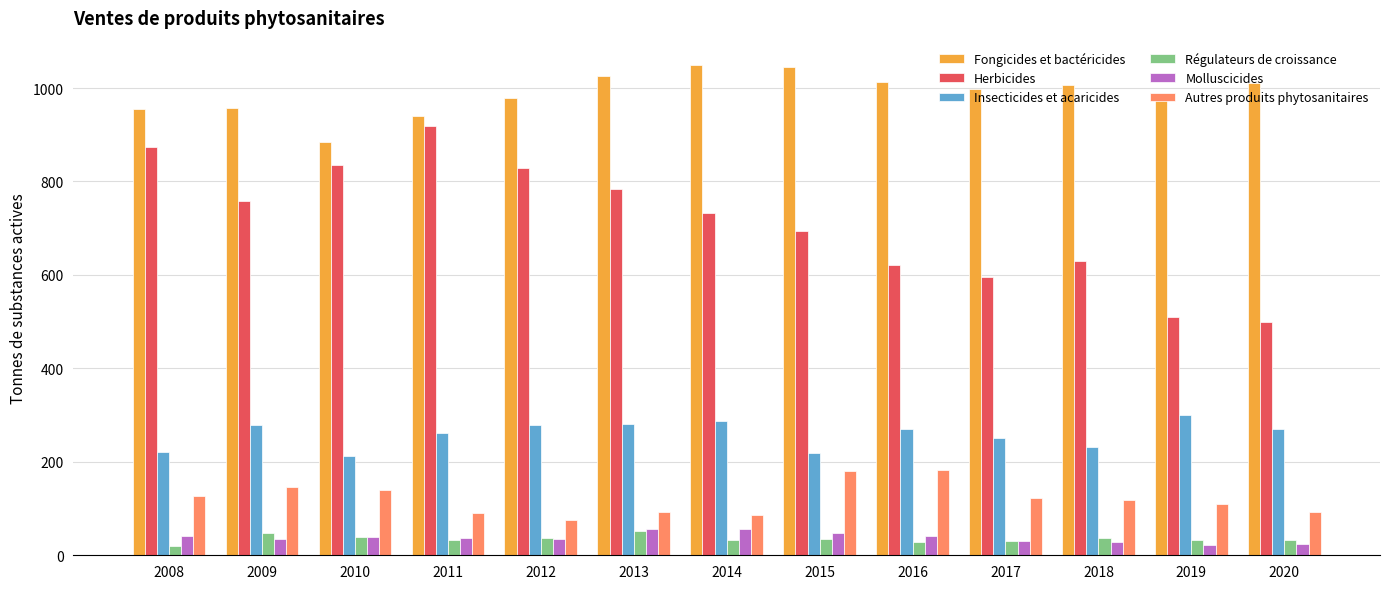

How many values in the Autres produits phytosanitaires series are below 117?

6